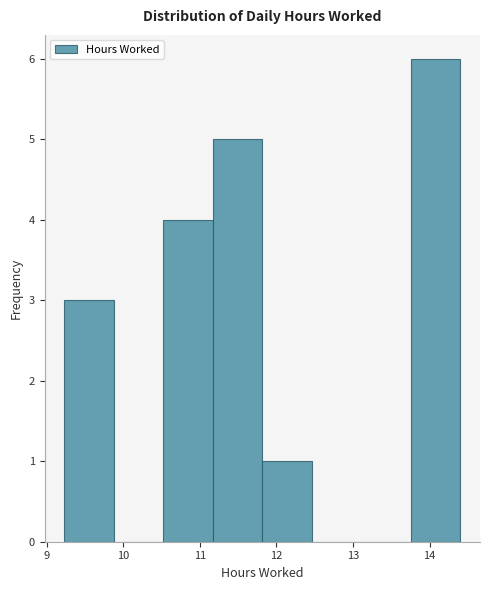

Reading left to right, list every bar in this chart as the range it spans on the x-axis followed by its height. Neither the bar edges nor the heights are printed on the chart, so give them approximately, as read against the axes.

9.2 to 9.9: 3
9.9 to 10.5: 0
10.5 to 11.2: 4
11.2 to 11.8: 5
11.8 to 12.5: 1
12.5 to 13.1: 0
13.1 to 13.8: 0
13.8 to 14.4: 6